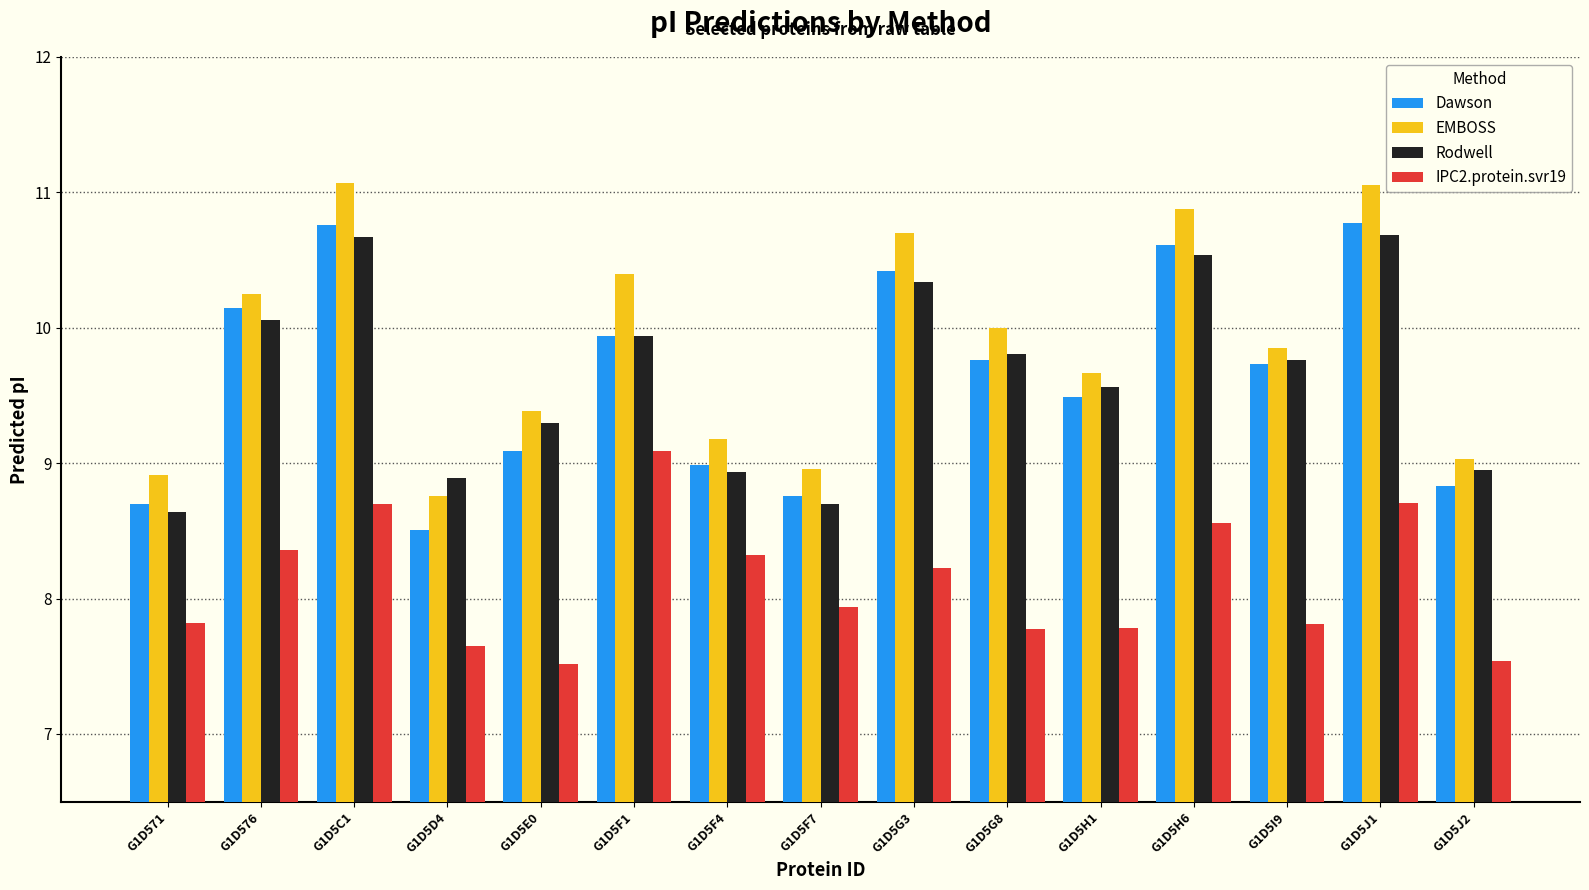

Reading right to left, what are all the values shown in this chart?

Dawson: G1D5J2=8.8	G1D5J1=10.8	G1D5I9=9.7	G1D5H6=10.6	G1D5H1=9.5	G1D5G8=9.8	G1D5G3=10.4	G1D5F7=8.8	G1D5F4=9.0	G1D5F1=9.9	G1D5E0=9.1	G1D5D4=8.5	G1D5C1=10.8	G1D576=10.1	G1D571=8.7
EMBOSS: G1D5J2=9.0	G1D5J1=11.1	G1D5I9=9.9	G1D5H6=10.9	G1D5H1=9.7	G1D5G8=10.0	G1D5G3=10.7	G1D5F7=9.0	G1D5F4=9.2	G1D5F1=10.4	G1D5E0=9.4	G1D5D4=8.8	G1D5C1=11.1	G1D576=10.2	G1D571=8.9
Rodwell: G1D5J2=8.9	G1D5J1=10.7	G1D5I9=9.8	G1D5H6=10.5	G1D5H1=9.6	G1D5G8=9.8	G1D5G3=10.3	G1D5F7=8.7	G1D5F4=8.9	G1D5F1=9.9	G1D5E0=9.3	G1D5D4=8.9	G1D5C1=10.7	G1D576=10.1	G1D571=8.6
IPC2.protein.svr19: G1D5J2=7.5	G1D5J1=8.7	G1D5I9=7.8	G1D5H6=8.6	G1D5H1=7.8	G1D5G8=7.8	G1D5G3=8.2	G1D5F7=7.9	G1D5F4=8.3	G1D5F1=9.1	G1D5E0=7.5	G1D5D4=7.6	G1D5C1=8.7	G1D576=8.4	G1D571=7.8